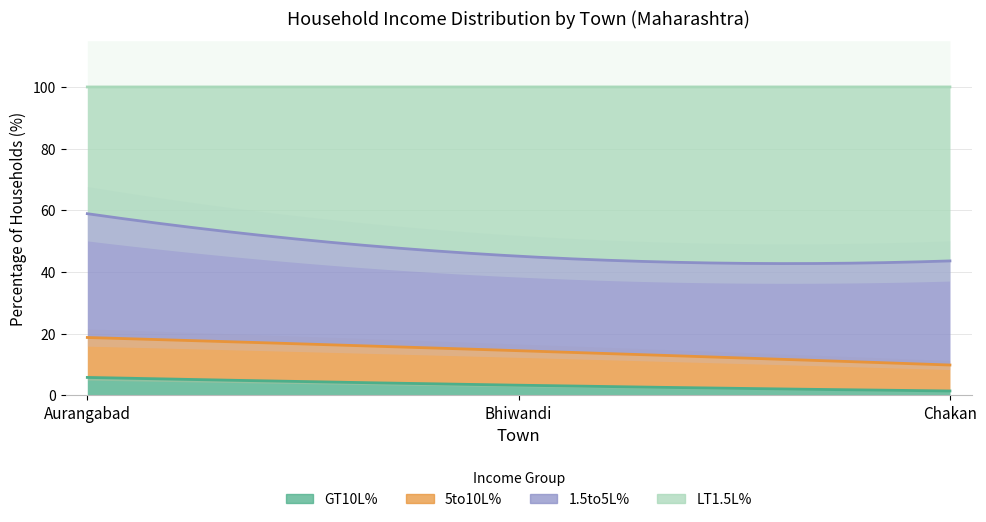

The value of GT10L% at Bhiwandi is 3.2. True or false?

True